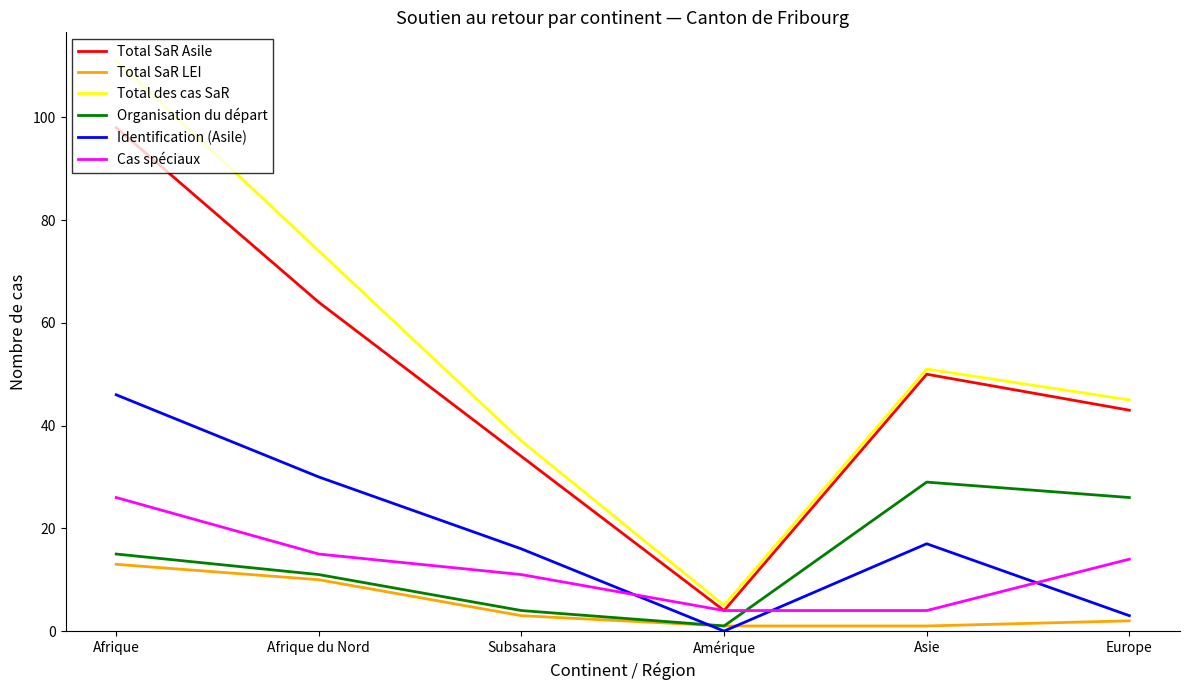

Is it true that Total SaR Asile equals 23 at Subsahara?

False